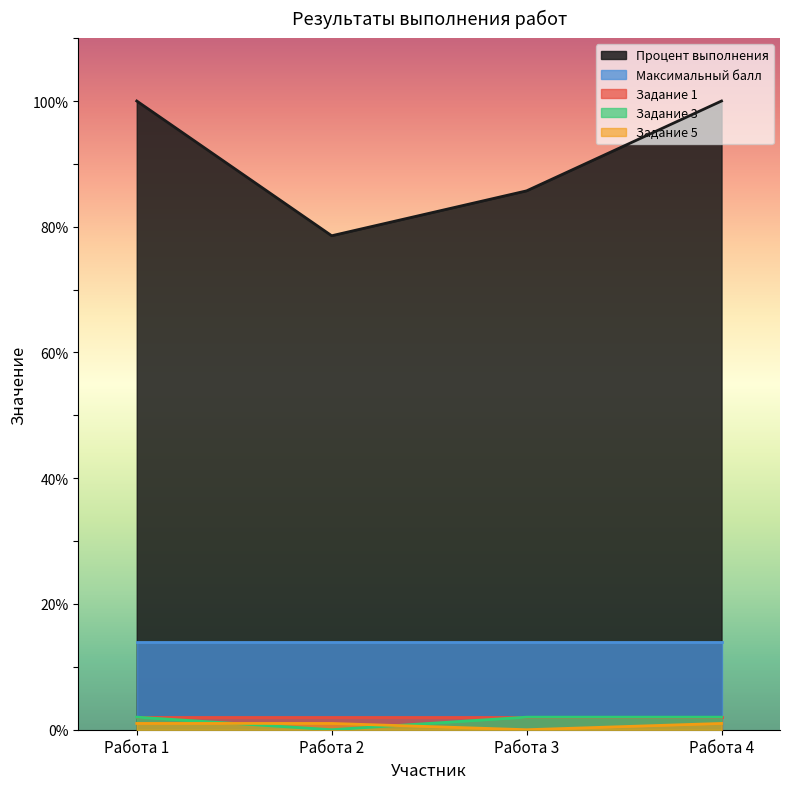

How many Задание 3 values are between 2 and 3?

3